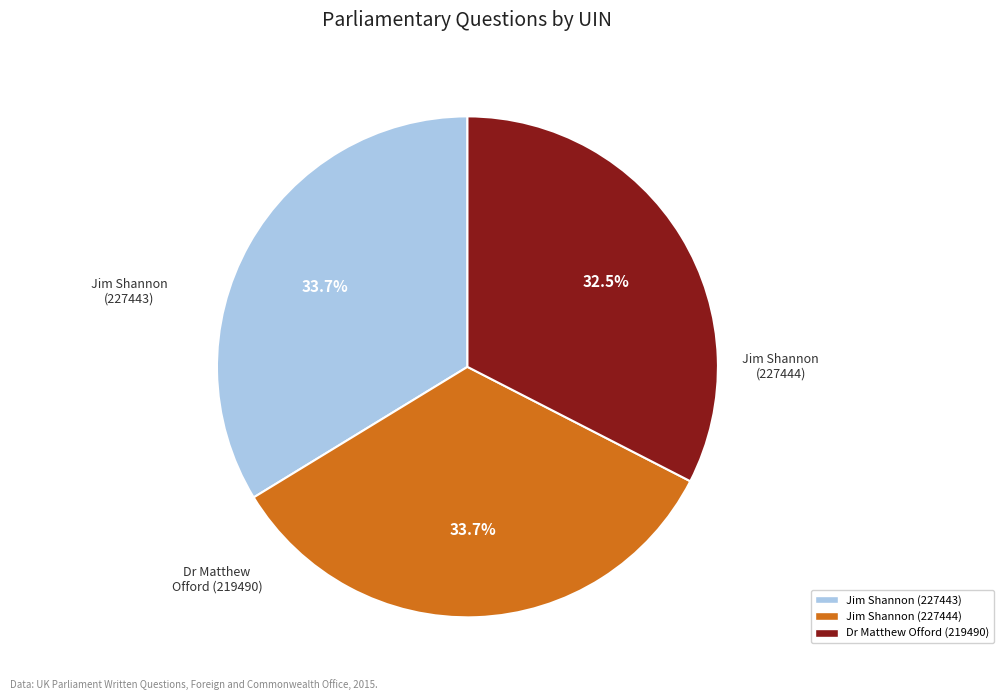

Which slice is the largest?

Jim Shannon (227444)